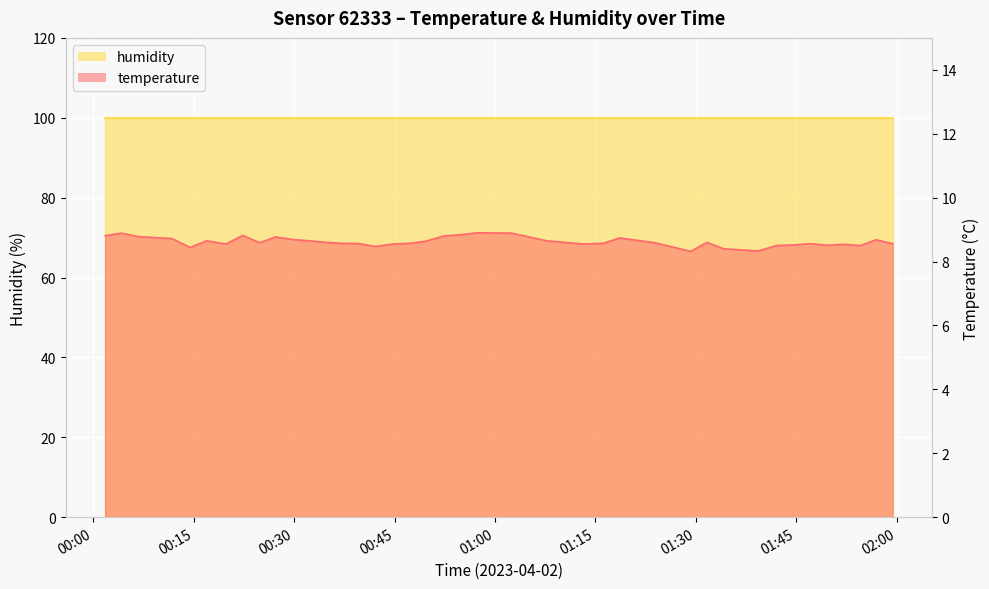

What is the maximum value shown in the chart?

8.9